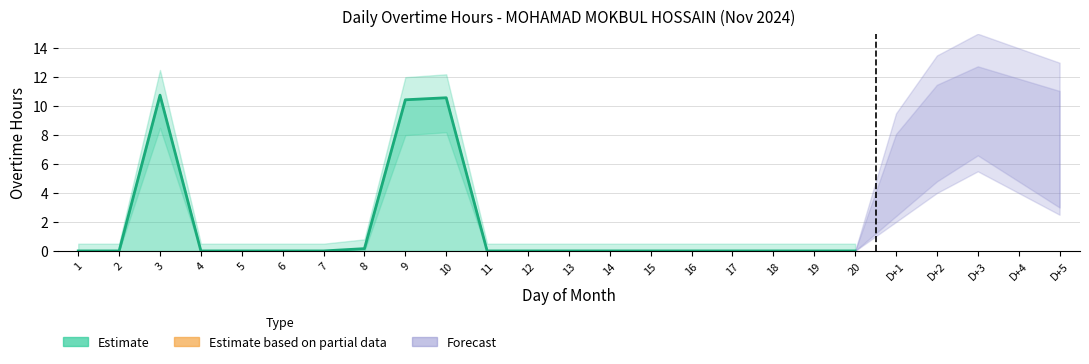

Which has a higher value, 14 or 19?

14